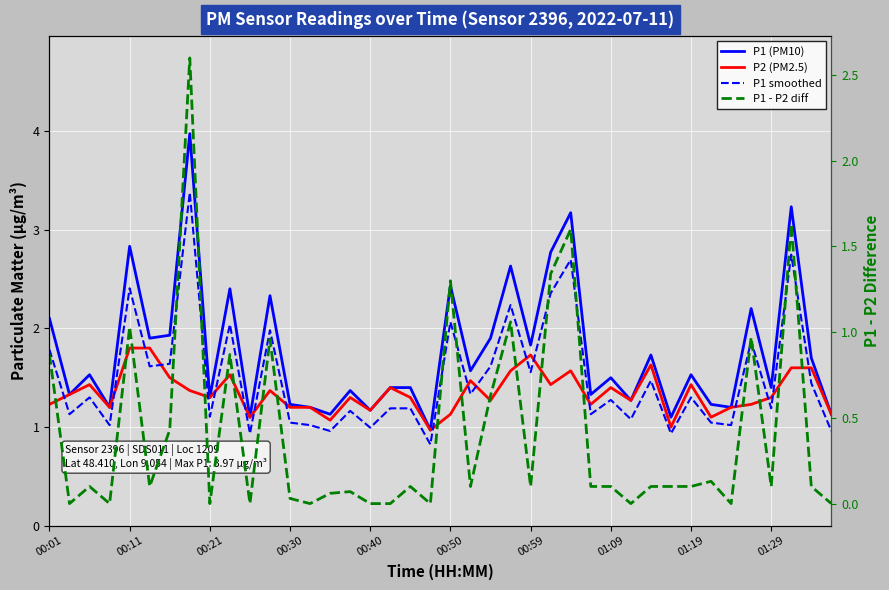

What is the lowest value of the P1 smoothed series?

0.8